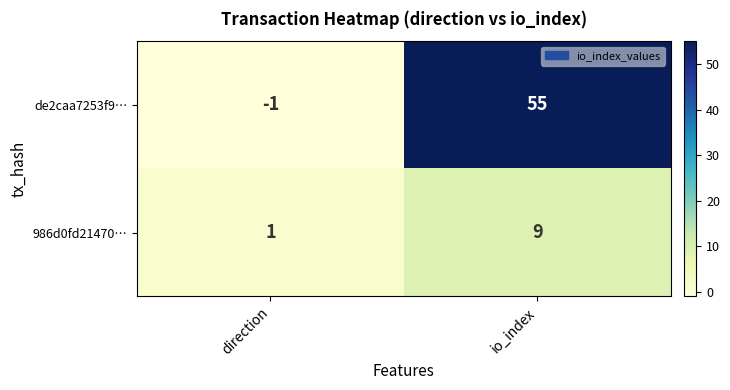

Where is de2caa7253f9… nearest to the value 27?

direction